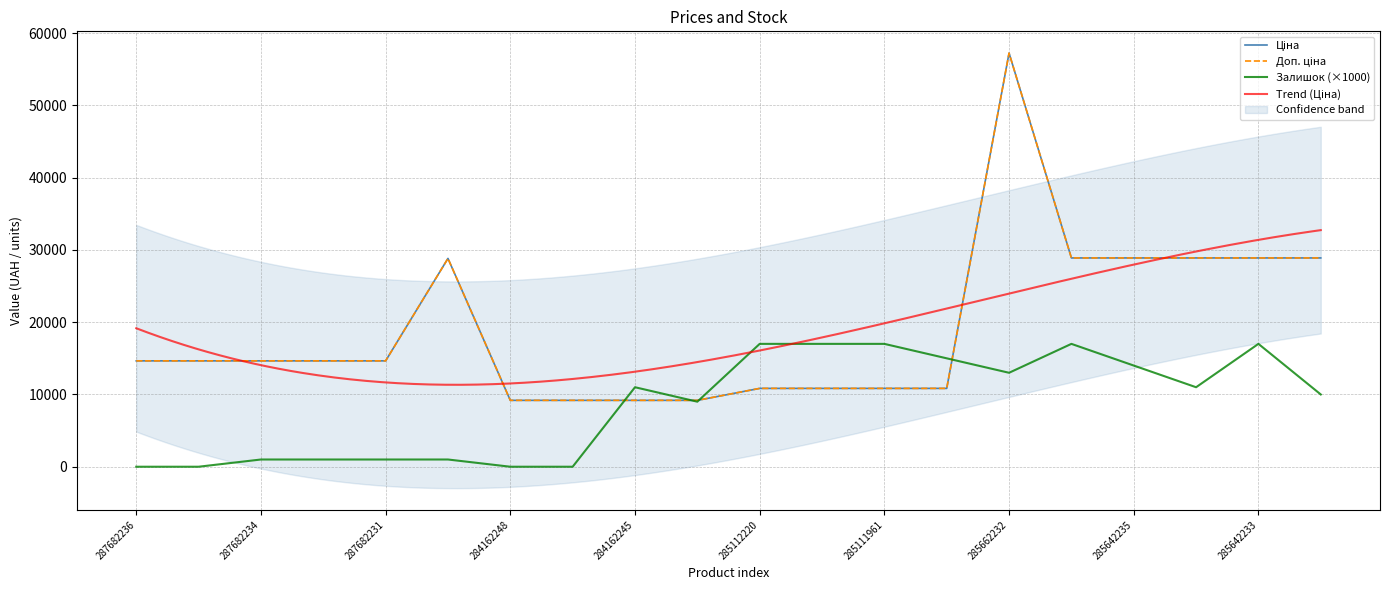

True or false: Доп. ціна and Ціна intersect in this chart.

False